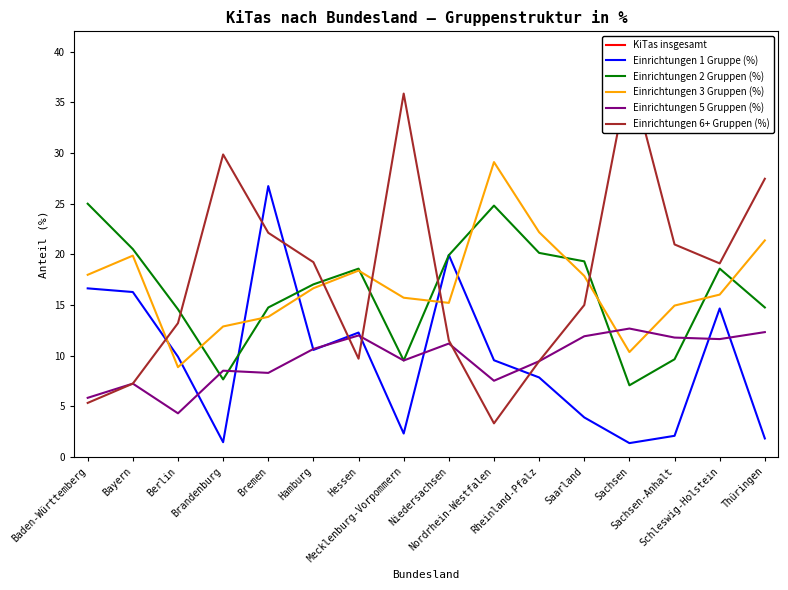

What is the spread (max minus min) of values at Hamburg?

1040.4